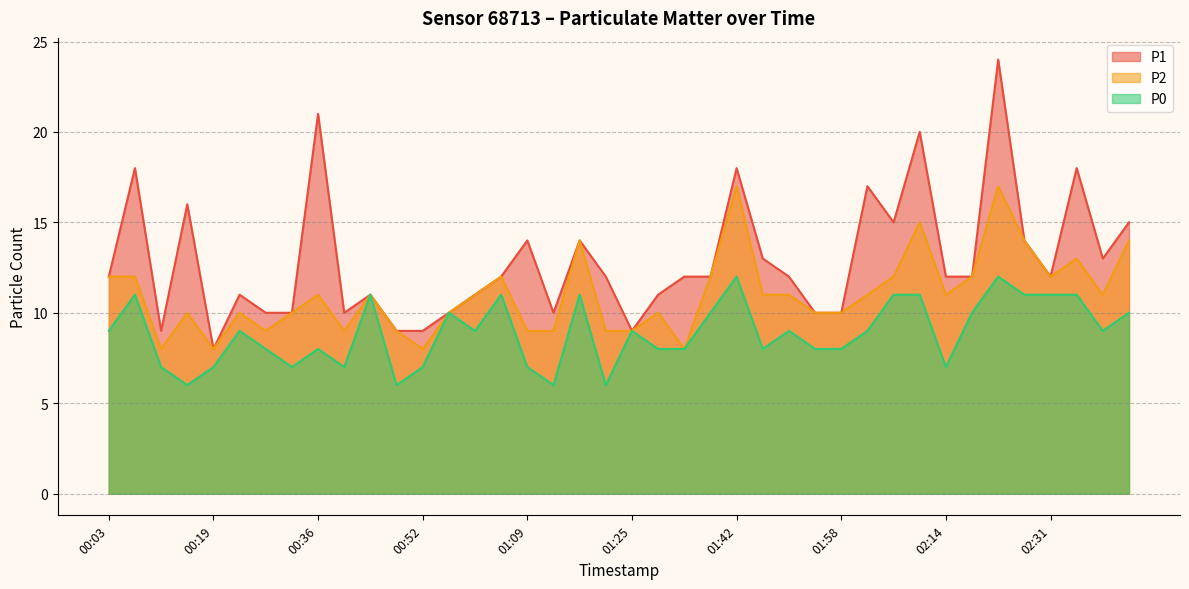

At which category does P0 reach its first local peak?

00:07